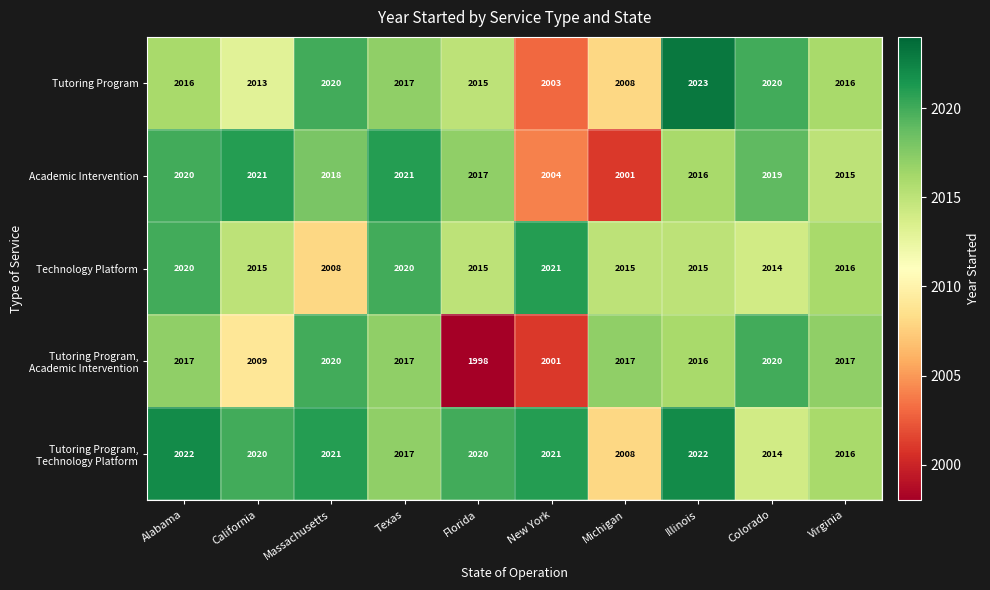

What is the greatest value displayed?

2023